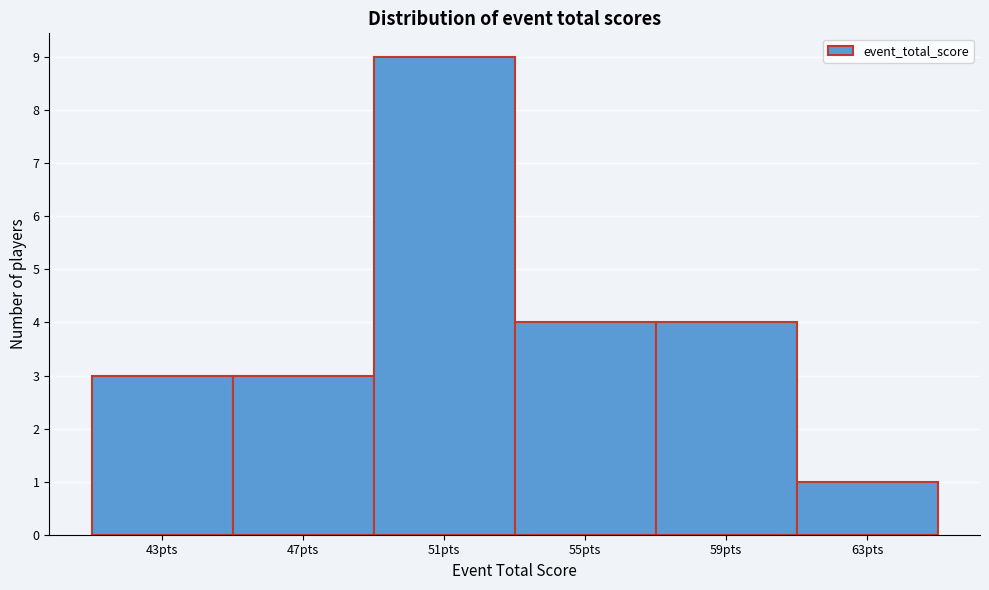

Reading right to left, what are all the values shown in this chart?

63pts=1	59pts=4	55pts=4	51pts=9	47pts=3	43pts=3